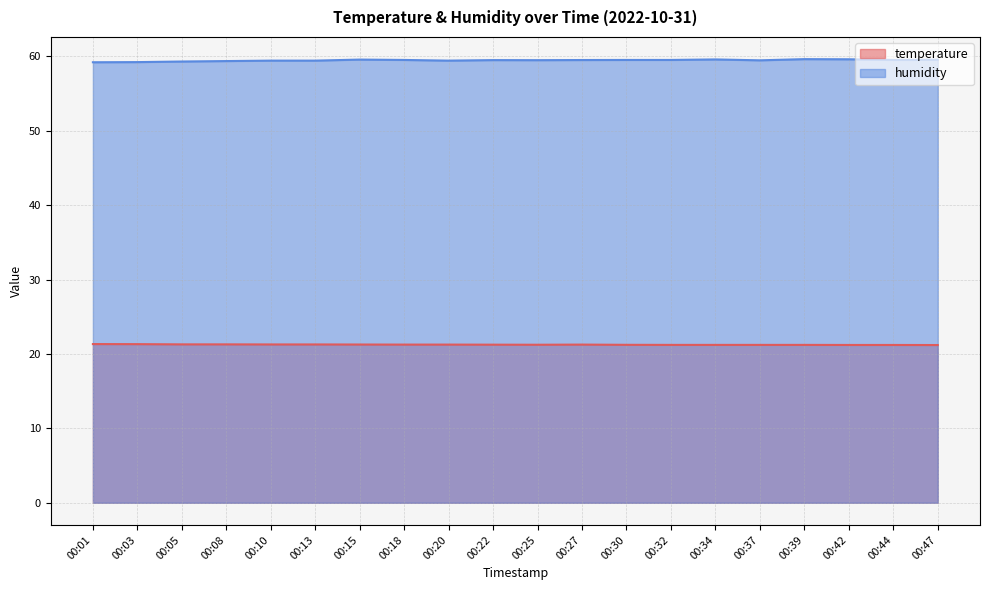

Reading left to right, transcribe all the data shown in this chart.

temperature: 21.3	21.3	21.3	21.3	21.3	21.3	21.3	21.3	21.3	21.2	21.2	21.3	21.2	21.2	21.2	21.2	21.2	21.2	21.2	21.2
humidity: 59.2	59.2	59.3	59.4	59.4	59.4	59.6	59.5	59.4	59.5	59.5	59.5	59.5	59.5	59.6	59.5	59.6	59.6	59.5	59.5